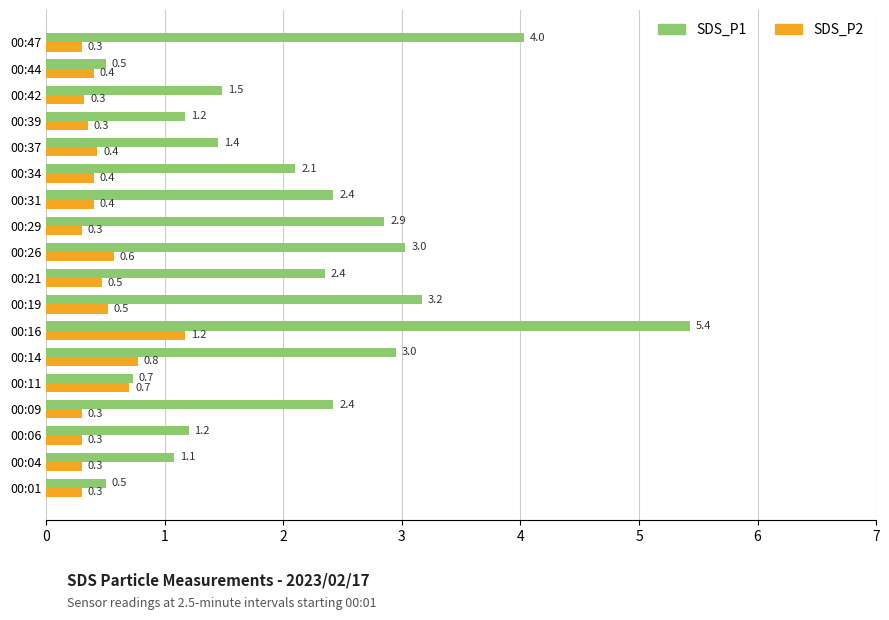

The SDS_P1 series shows 2.4 at 00:21. True or false?

True